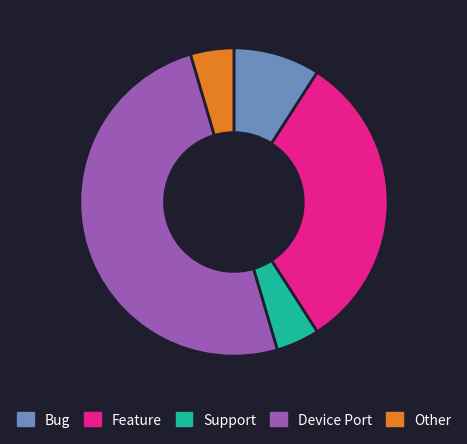

Is it true that Feature is 23% of the pie?

False